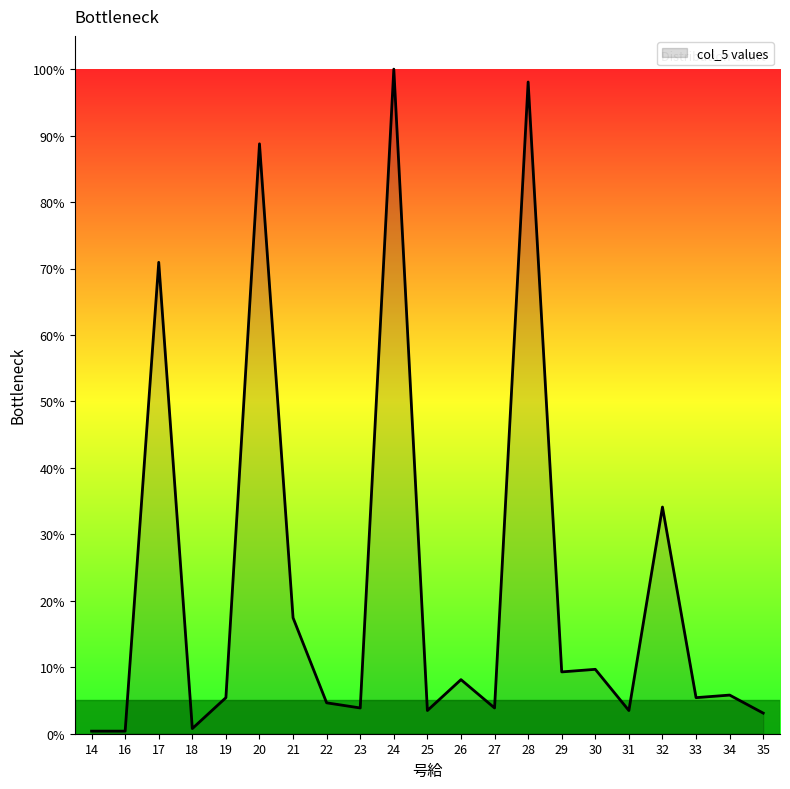

What is the change in value from 17 to 18?

-70.2